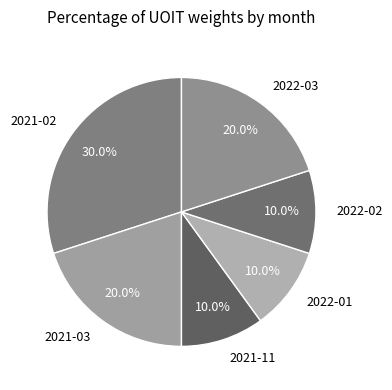

What is the largest slice in the pie chart?

2021-02